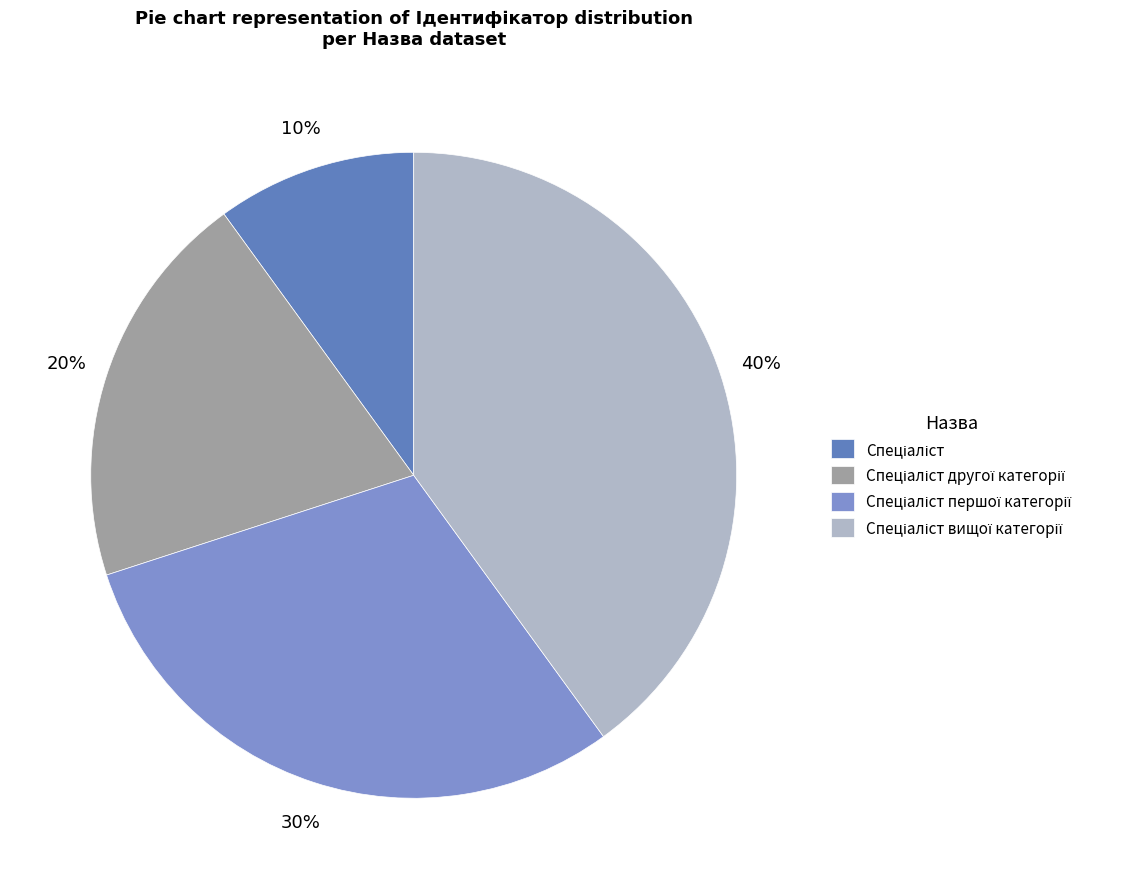

To the nearest percent, what portion does Спеціаліст вищої категорії represent?

40%